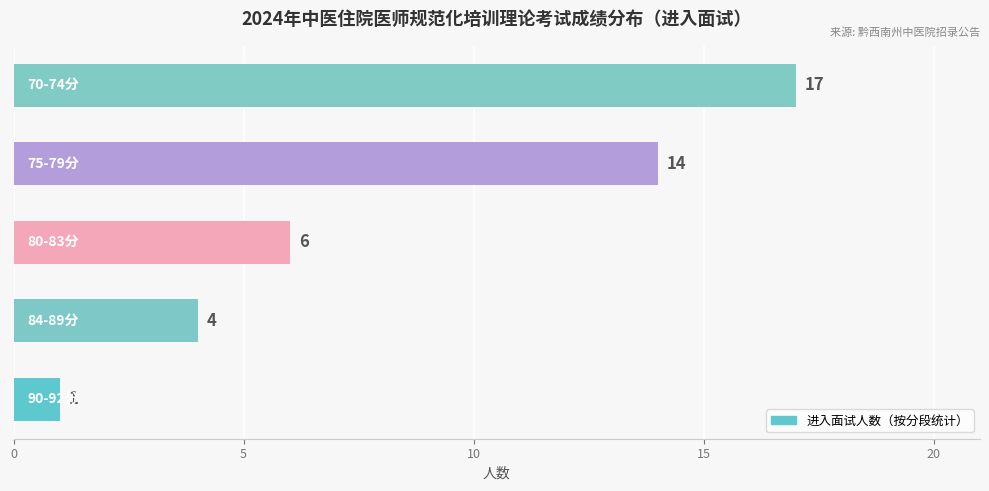

How many values are between 4 and 14?

3